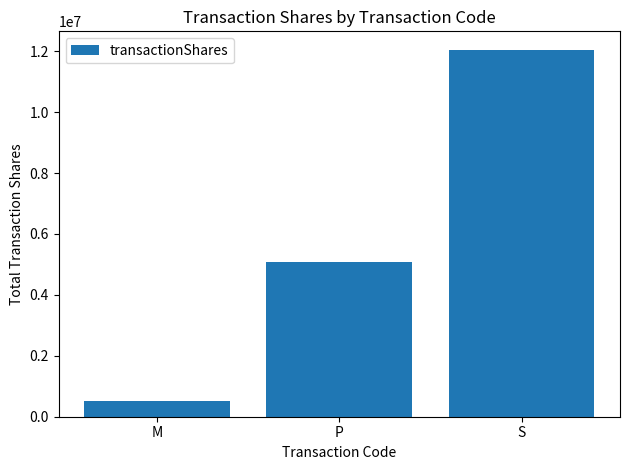

Reading right to left, list all the values displayed in this chart.

S=12049513	P=5065335	M=500500